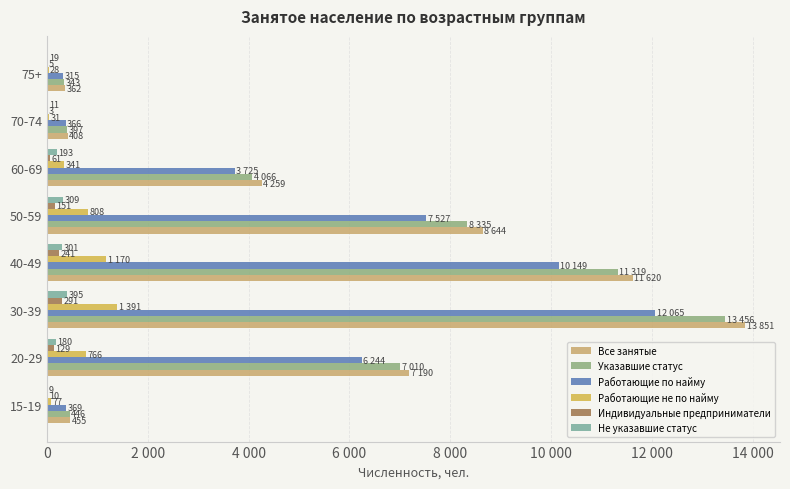

What is the value of the Не указавшие статус bar at the 2nd from the left?

180